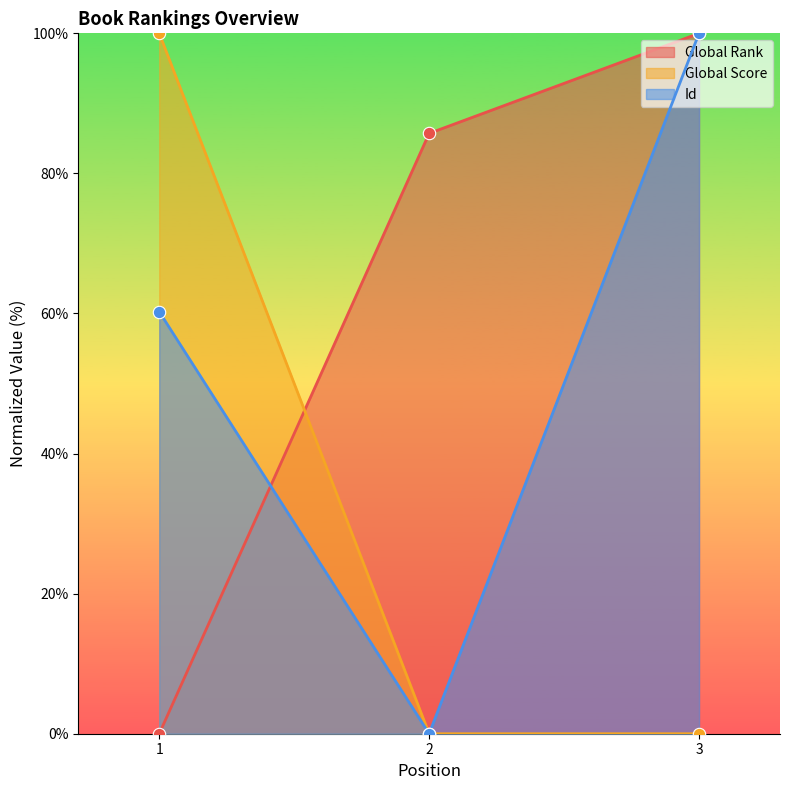

Which series contains the highest Y value?

Global Rank